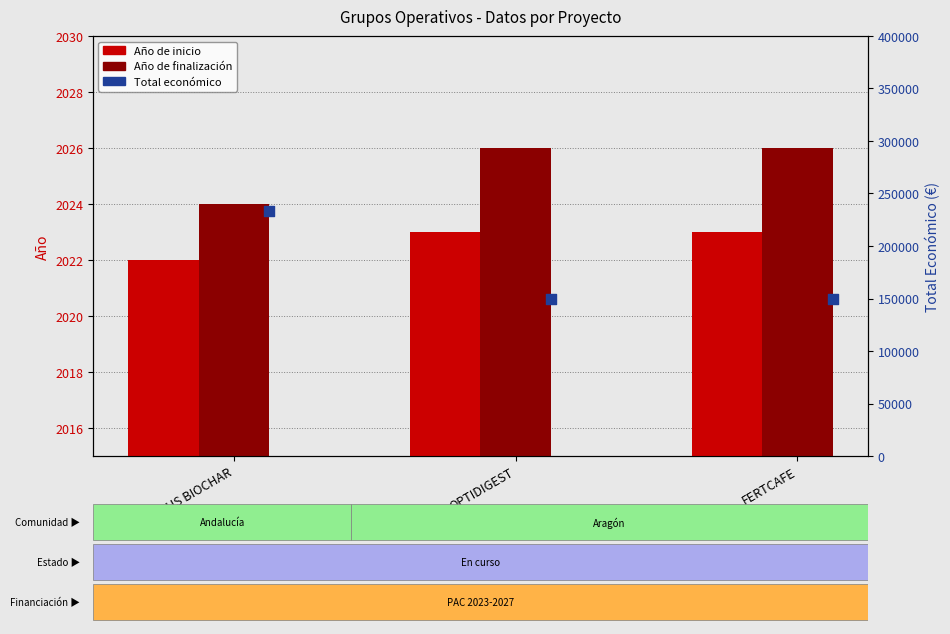

Which series contains the lowest Y value?

Año de inicio